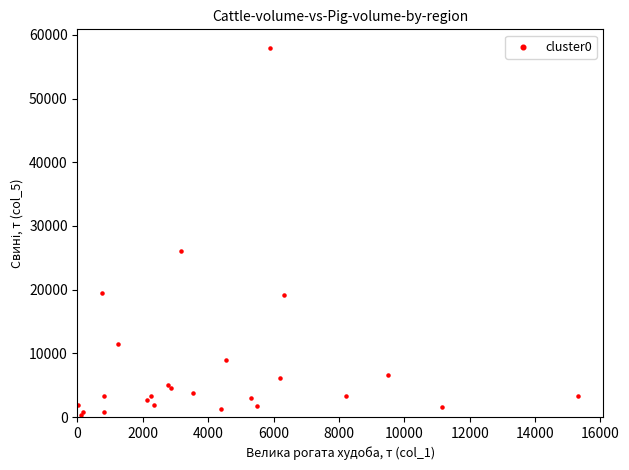

What Y value in the scatter plot is closest to 29169?

26009